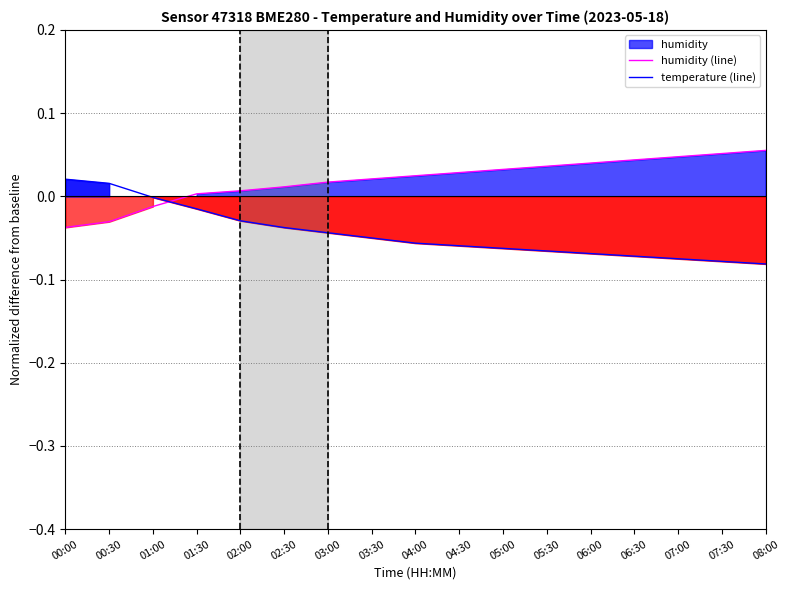

List the series in order of their peak value, highest first.

humidity (line), temperature (line)